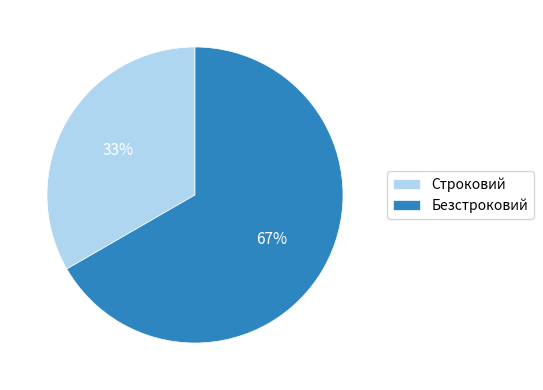

Count the number of slices in the pie.

2